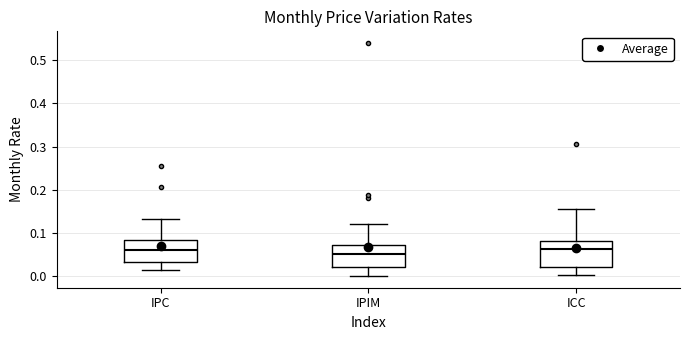

Reading left to right, read every box against the y-axis: the position of its median line, the range the box covers, and the ends of its whiskers. The values are not printed on the chart, so give them approximately, as read against the axis.

IPC: median 0.06, box 0.03 to 0.08, whiskers 0.02 to 0.13
IPIM: median 0.05, box 0.02 to 0.07, whiskers 0.00 to 0.12
ICC: median 0.06, box 0.02 to 0.08, whiskers 0.00 to 0.16